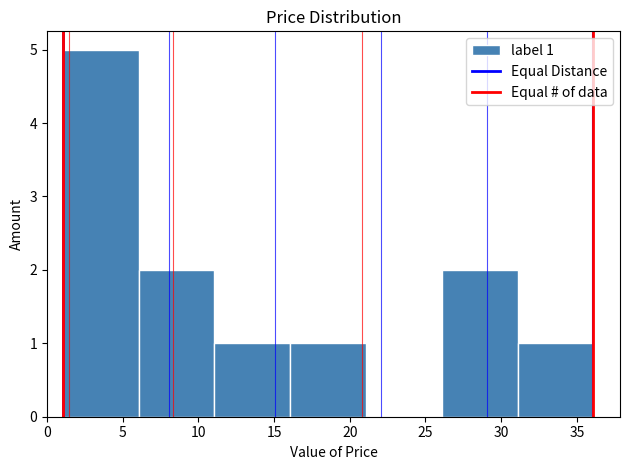

Which range on the x-axis has the tallest bar?

1 to 6